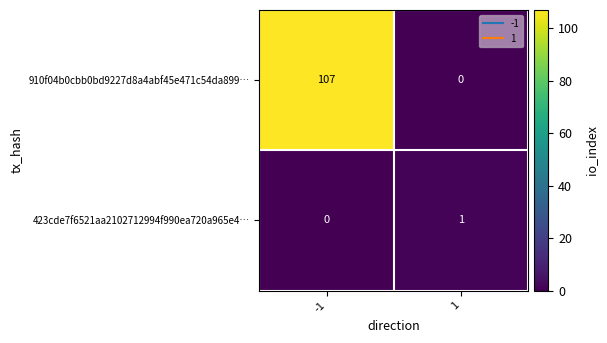

The value of 423cde7f6521aa2102712994f990ea720a965e4… at -1 is 0. True or false?

True